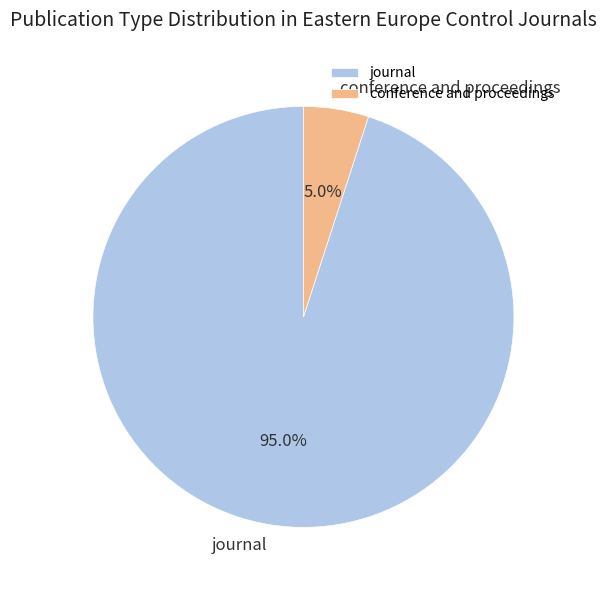

Rank the categories by value from highest to lowest.

journal, conference and proceedings